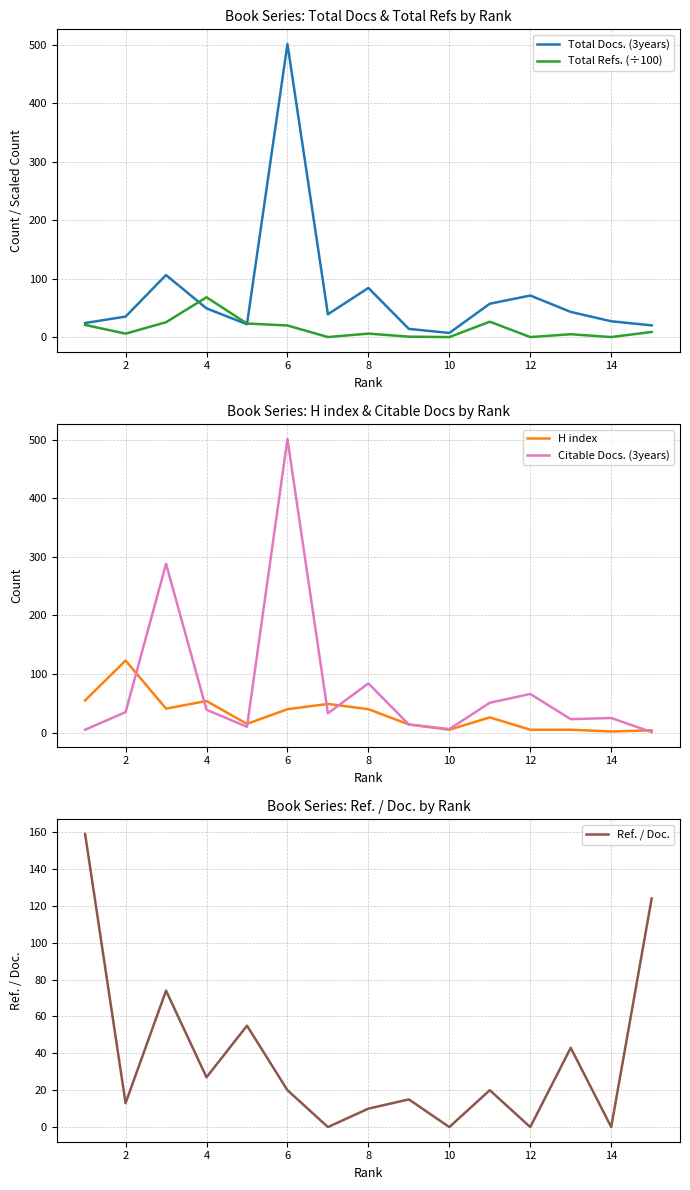

Which series has the largest total across all categories?

Citable Docs. (3years)